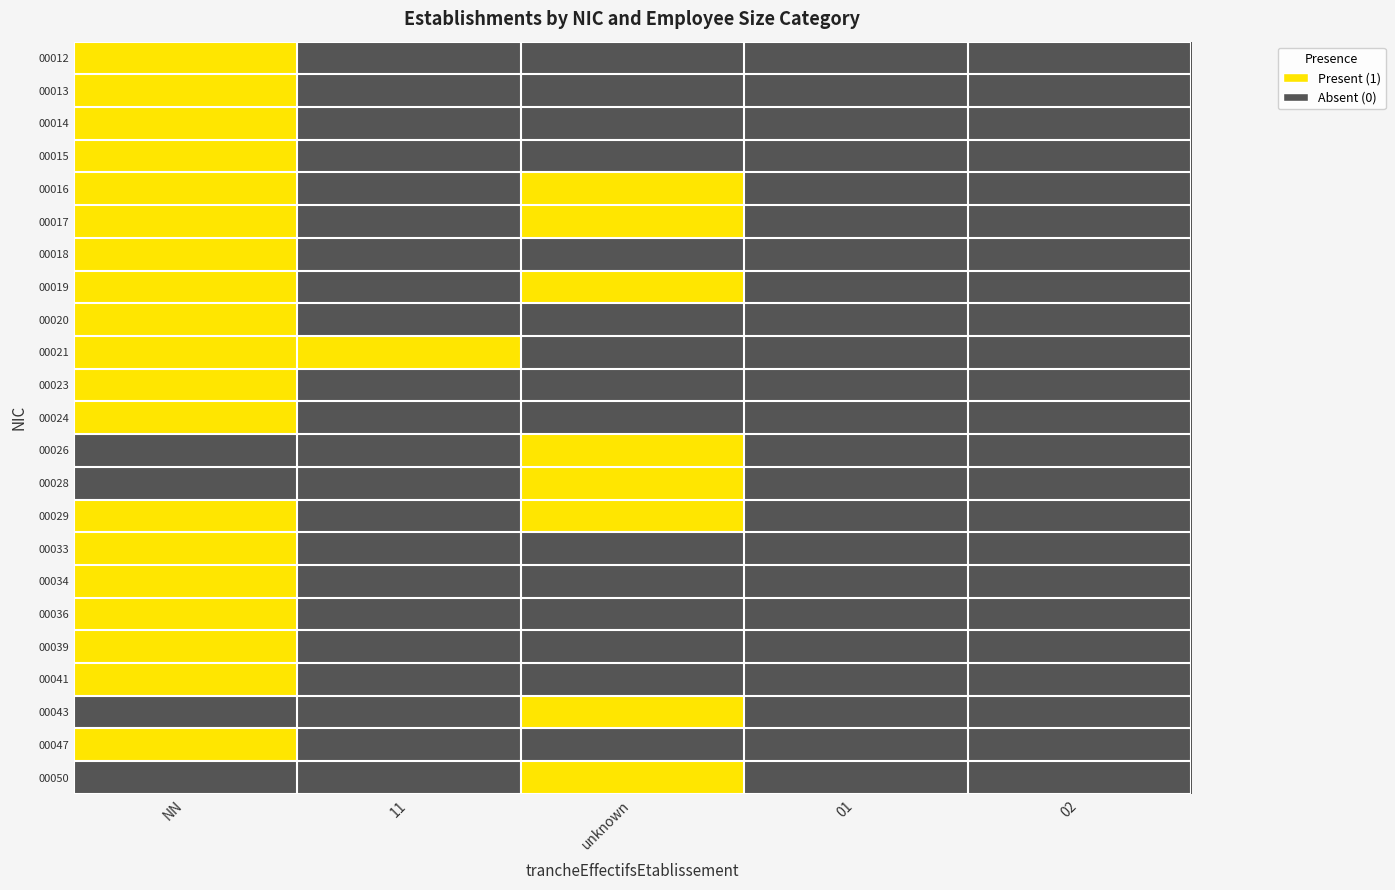

Reading left to right, what are all the values shown in this chart?

00012: NN=1	11=0	unknown=0	01=0	02=0
00013: NN=1	11=0	unknown=0	01=0	02=0
00014: NN=1	11=0	unknown=0	01=0	02=0
00015: NN=1	11=0	unknown=0	01=0	02=0
00016: NN=1	11=0	unknown=1	01=0	02=0
00017: NN=1	11=0	unknown=1	01=0	02=0
00018: NN=1	11=0	unknown=0	01=0	02=0
00019: NN=1	11=0	unknown=1	01=0	02=0
00020: NN=1	11=0	unknown=0	01=0	02=0
00021: NN=1	11=1	unknown=0	01=0	02=0
00023: NN=1	11=0	unknown=0	01=0	02=0
00024: NN=1	11=0	unknown=0	01=0	02=0
00026: NN=0	11=0	unknown=1	01=0	02=0
00028: NN=0	11=0	unknown=1	01=0	02=0
00029: NN=1	11=0	unknown=1	01=0	02=0
00033: NN=1	11=0	unknown=0	01=0	02=0
00034: NN=1	11=0	unknown=0	01=0	02=0
00036: NN=1	11=0	unknown=0	01=0	02=0
00039: NN=1	11=0	unknown=0	01=0	02=0
00041: NN=1	11=0	unknown=0	01=0	02=0
00043: NN=0	11=0	unknown=1	01=0	02=0
00047: NN=1	11=0	unknown=0	01=0	02=0
00050: NN=0	11=0	unknown=1	01=0	02=0